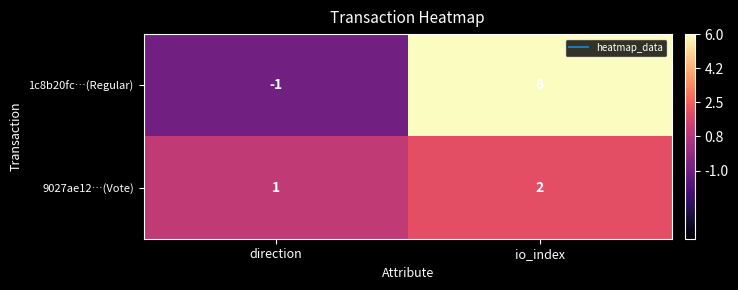

How many series are shown in this chart?

2